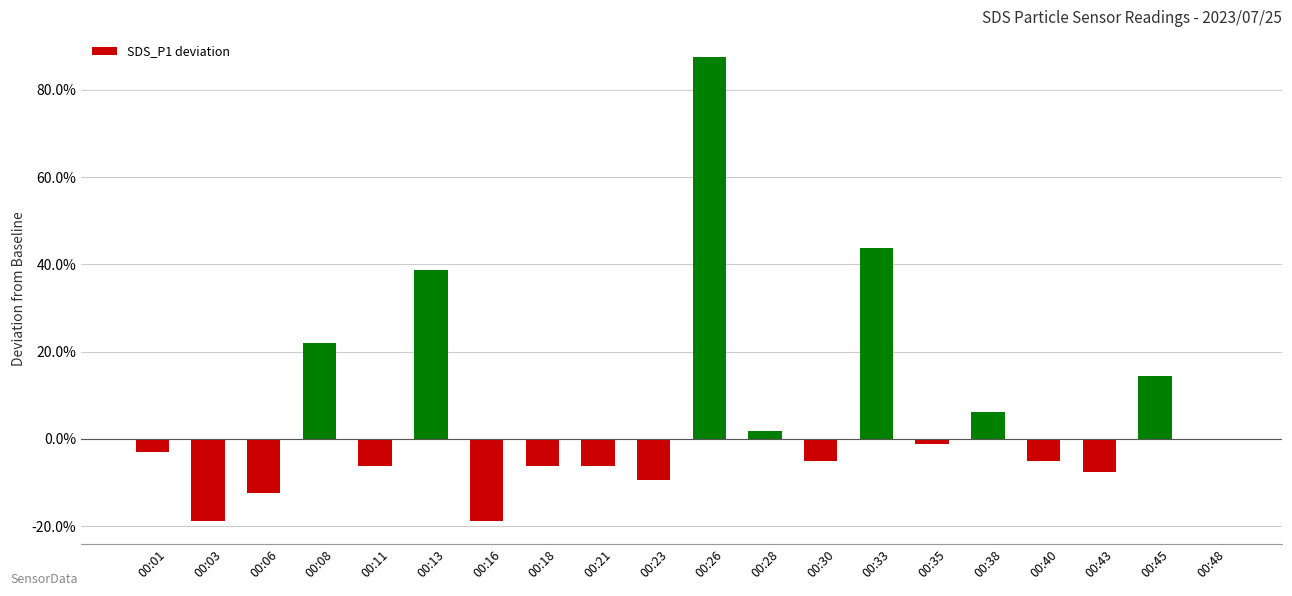

What is the greatest value displayed?

87.5